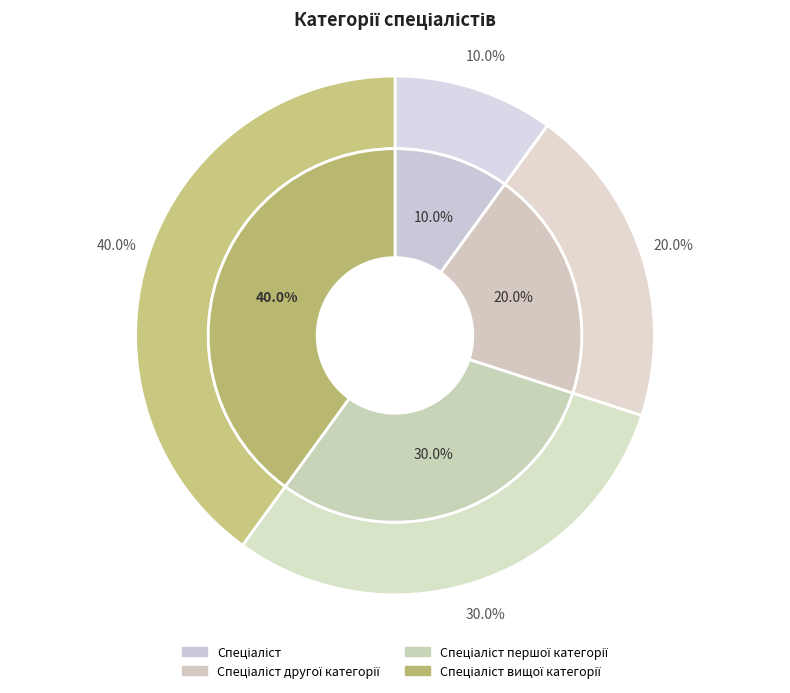

Is it true that Спеціаліст вищої категорії is 29% of the pie?

False